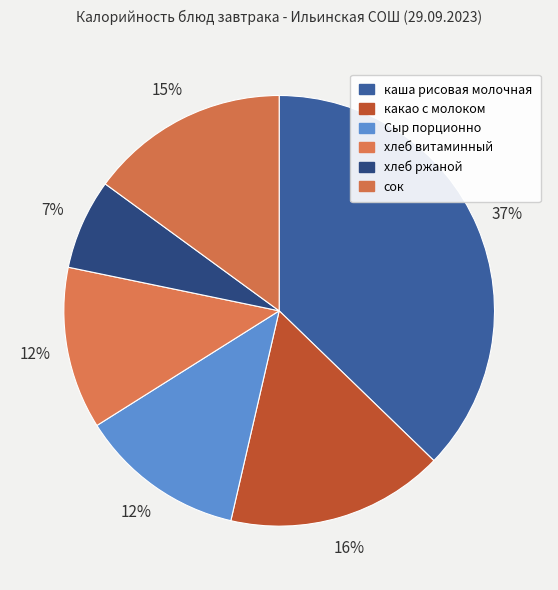

What percentage is the какао с молоком slice, to the nearest percent?

16%